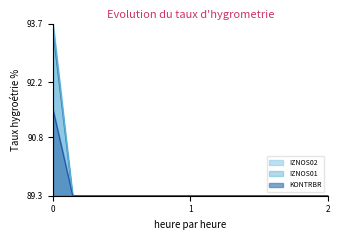

What is the smallest value displayed?

89.3